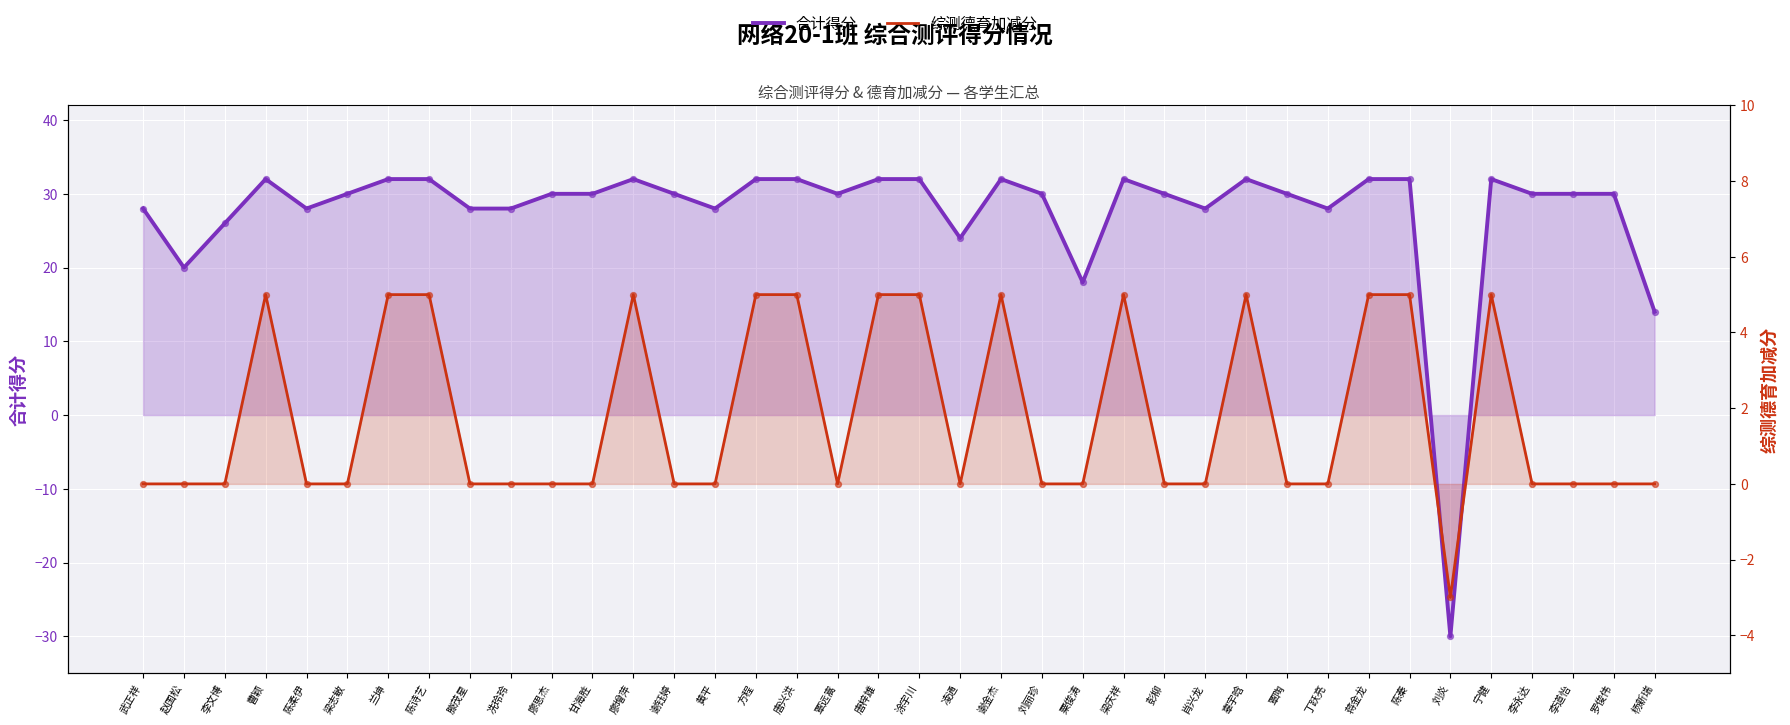

At which category is the sum across all series the highest?

曹颖